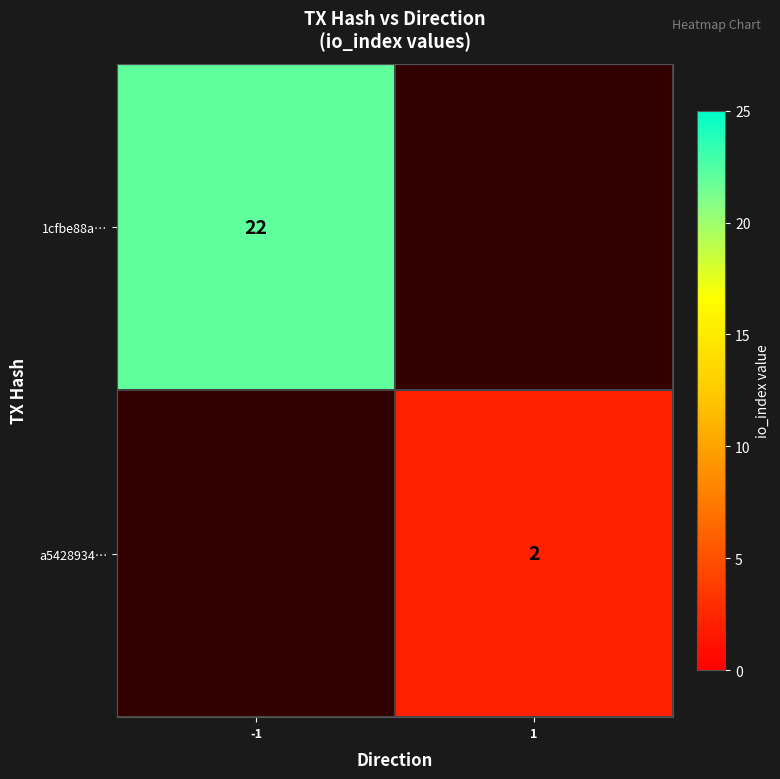

The a5428934… series shows 2 at 1. True or false?

True